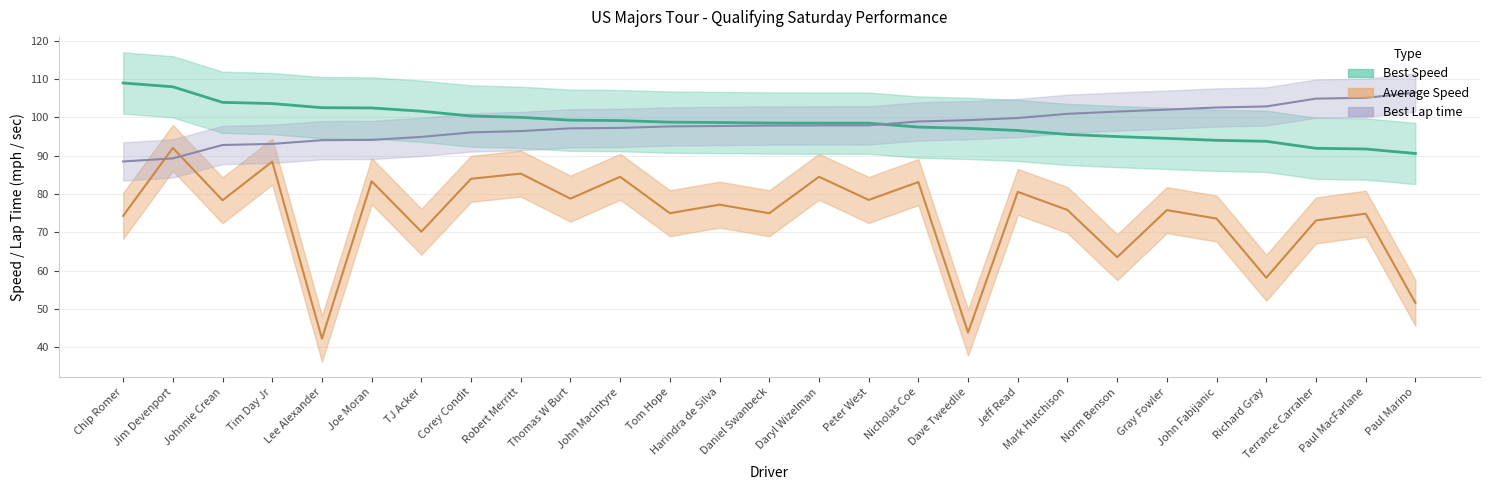

What is the total value across all series at Paul Marino?

248.7